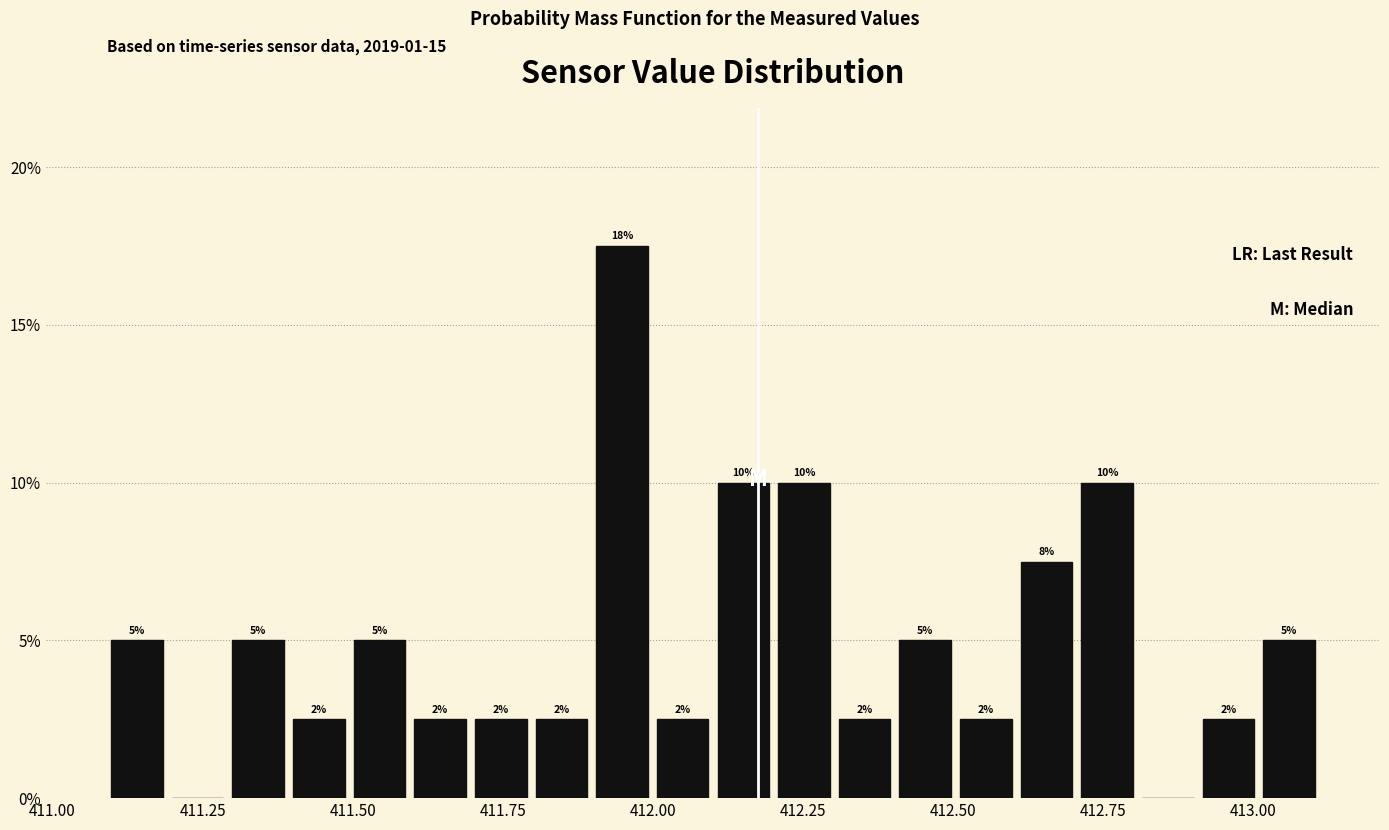

Around what value on the x-axis is the tallest bar? Give the approximate position of its centre, as read against the axis.

411.95